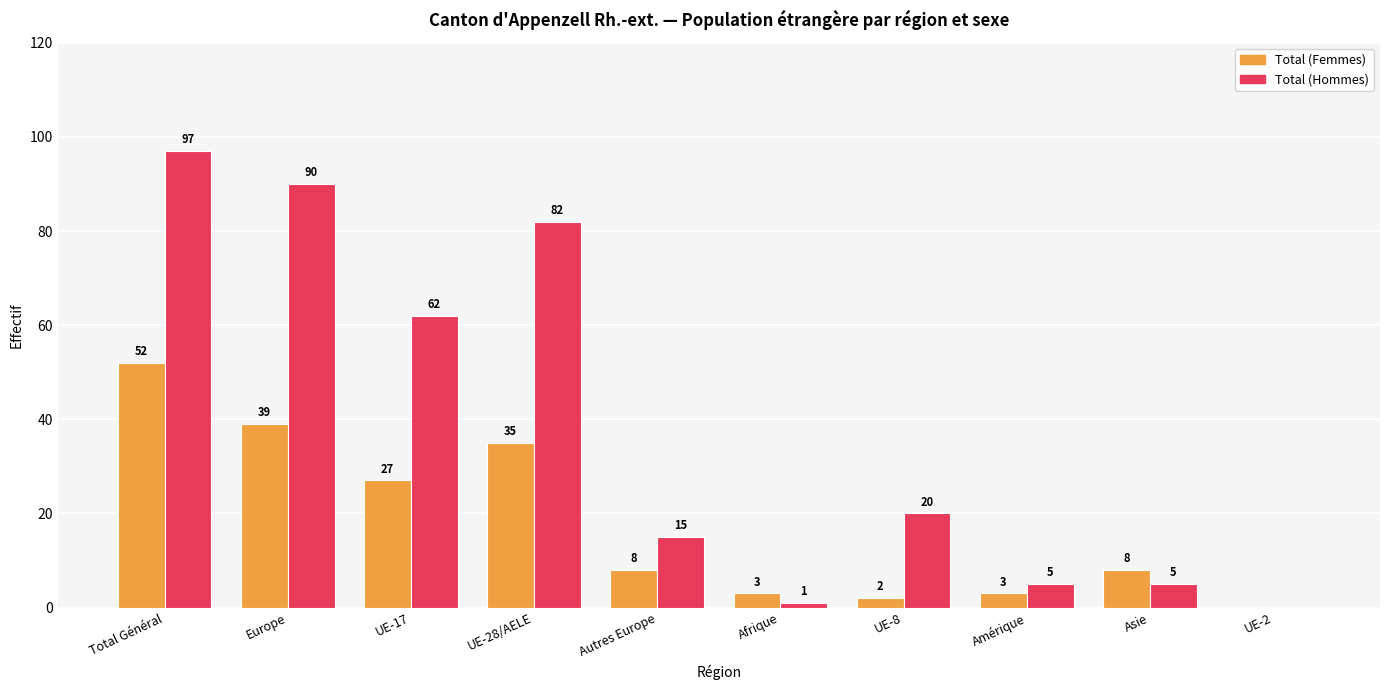

Which category has the highest value in the Total (Femmes) series?

Total Général